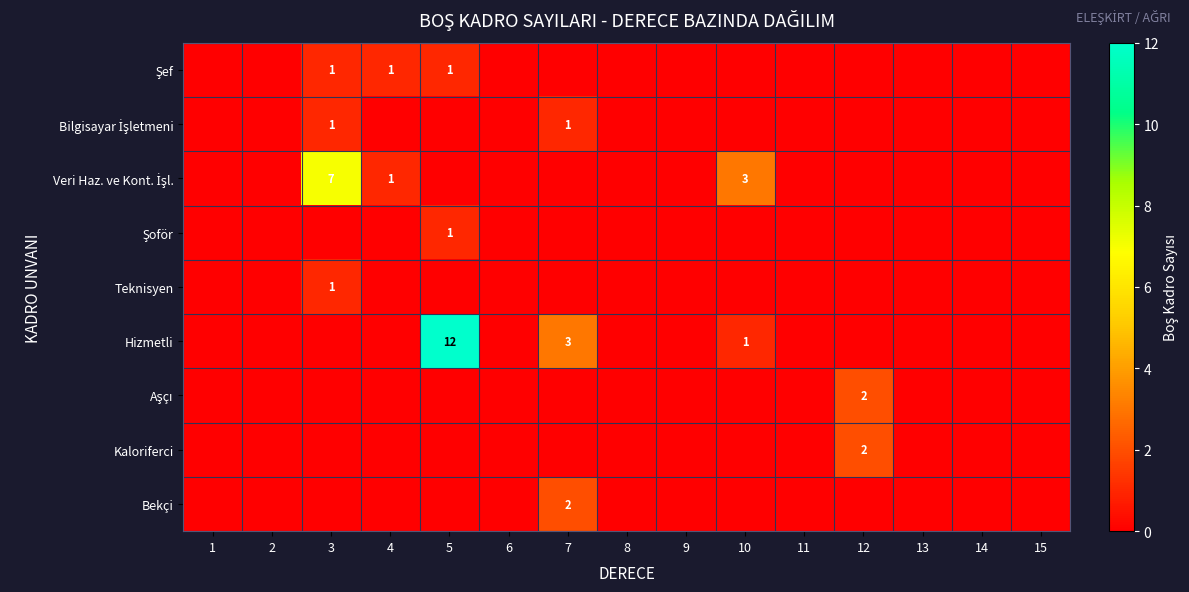

Count the Bekçi values in the range 0 to 1.

14